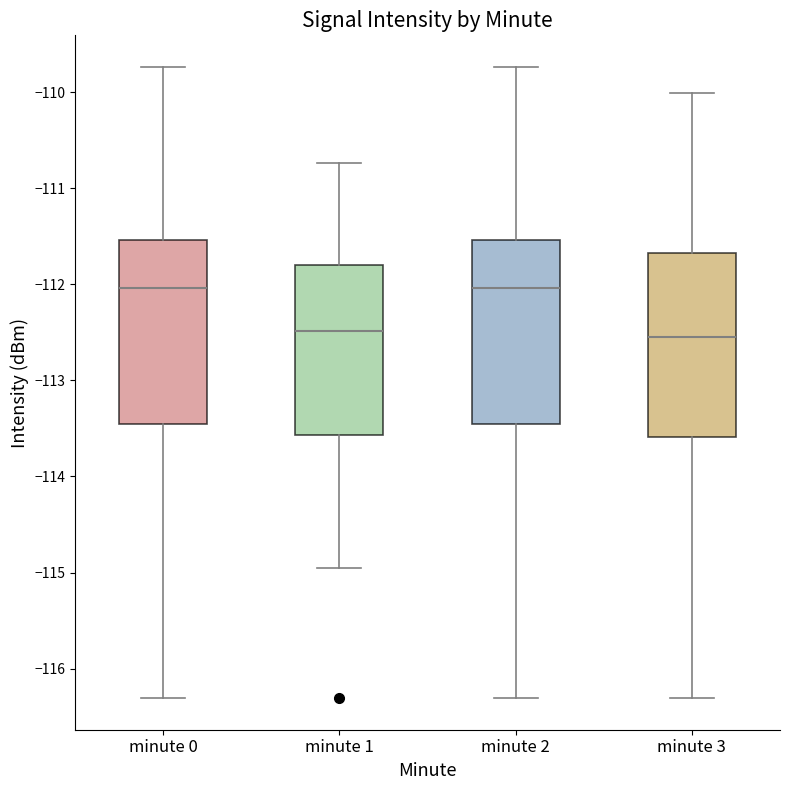

Where does the median line of the box for minute 0 sit on the y-axis? The values are not printed on the chart, so give them approximately, as read against the axis.

-112.0